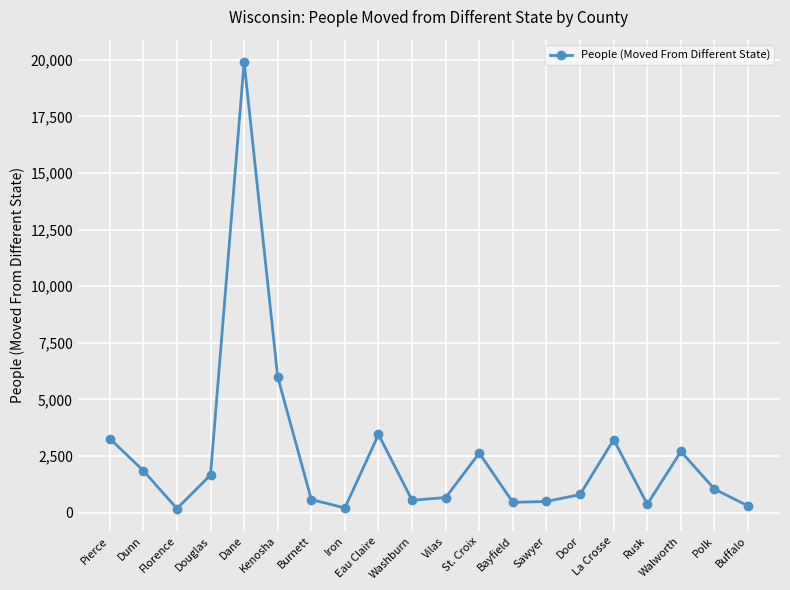

What is the change in value from Douglas to Dane?

+18247